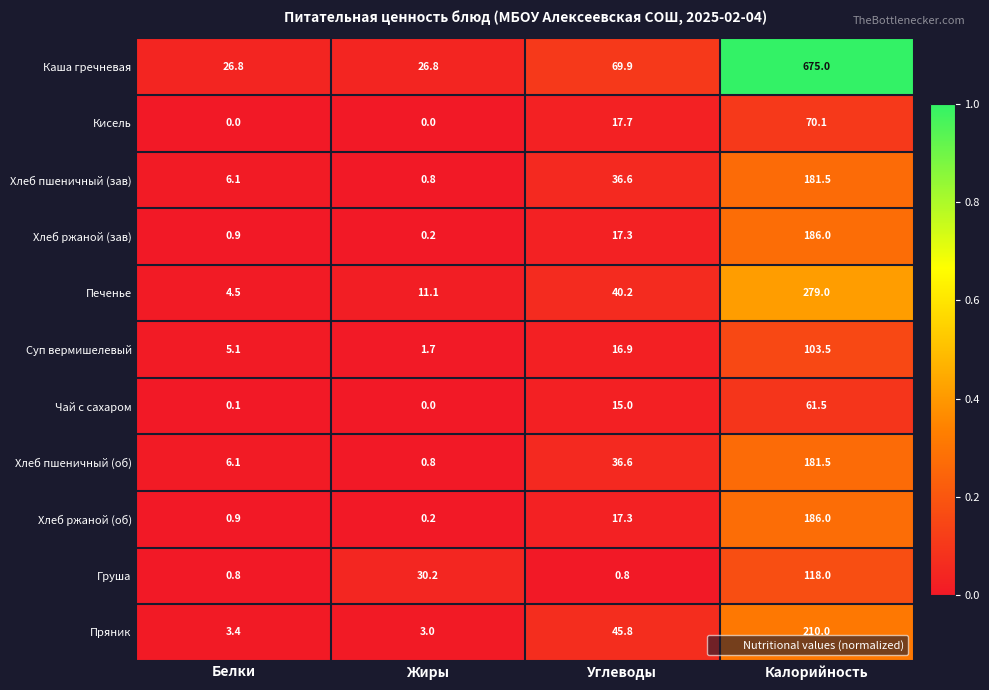

The Хлеб ржаной (зав) series shows 17.3 at Углеводы. True or false?

True